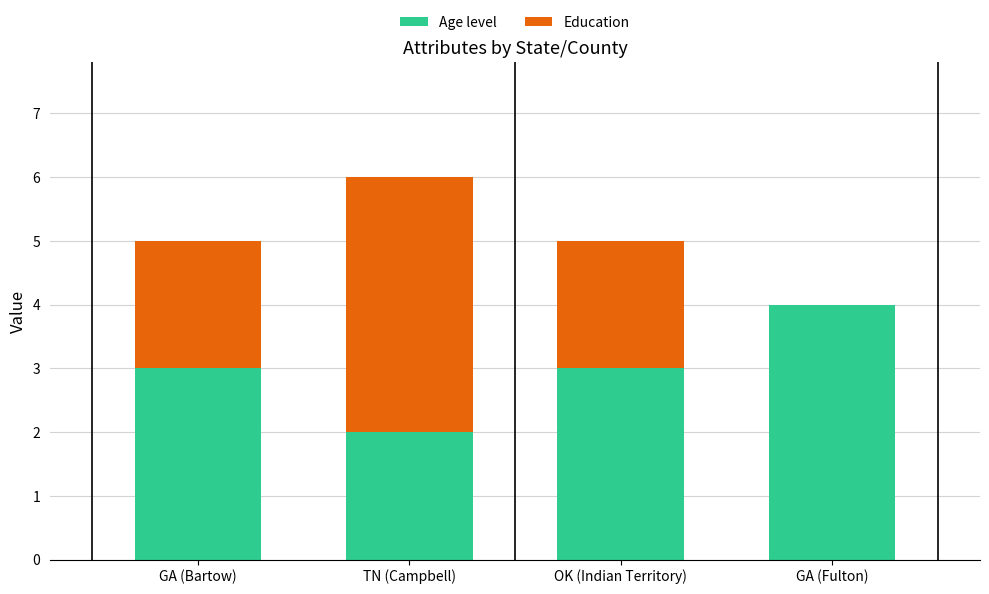

What is the total value across all series at GA (Fulton)?

4